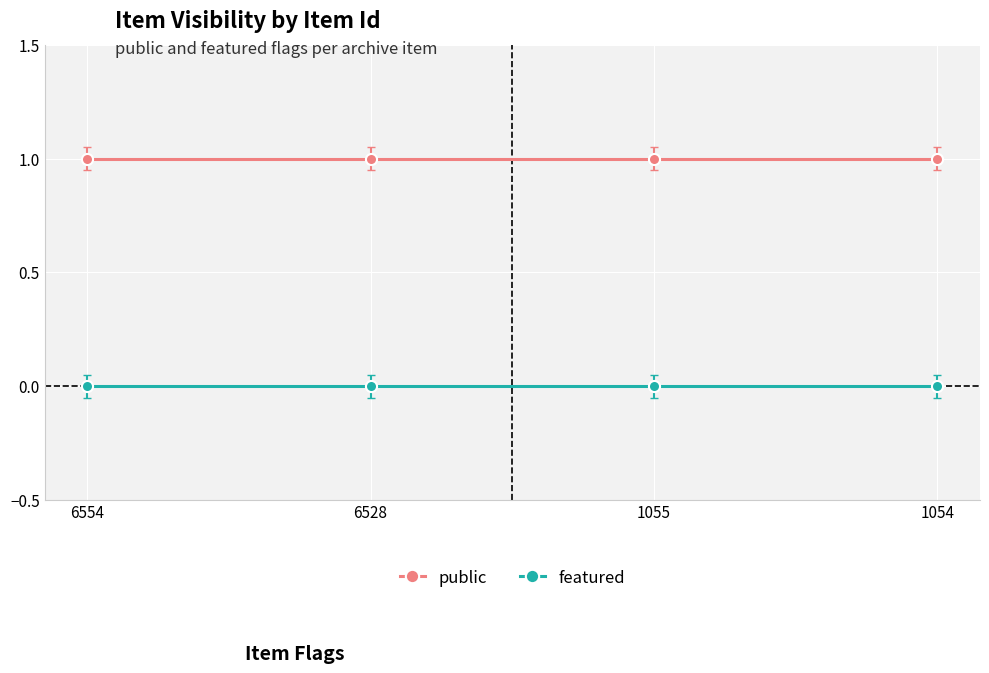

At how many categories does at least one series exceed 0?

4